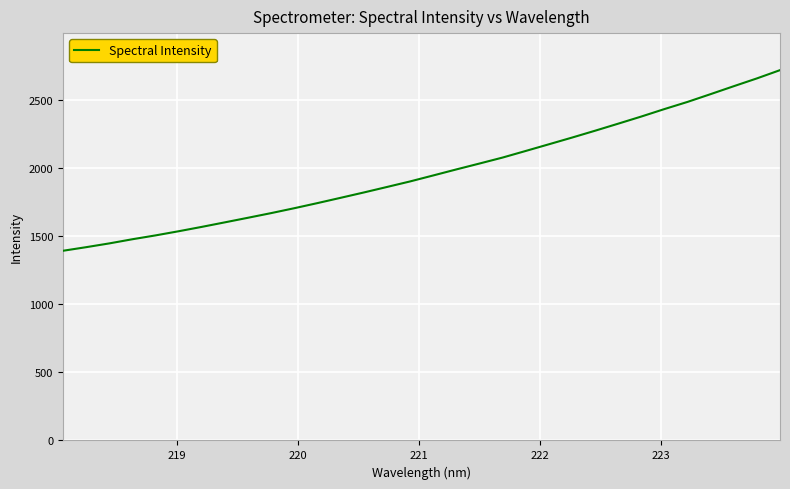

Does the chart display data point markers on the line(s)?

No